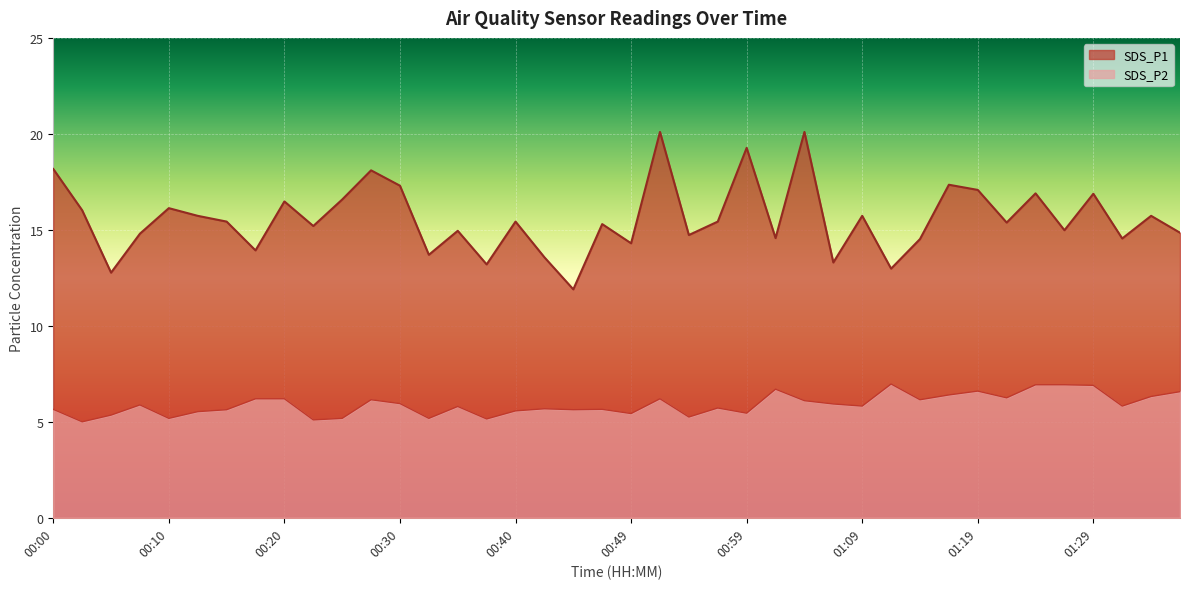

List the labels in order of SDS_P2 value, largest first.

01:12, 01:24, 01:26, 01:29, 01:02, 01:19, 01:36, 01:17, 01:34, 01:22, 00:18, 00:20, 00:52, 00:27, 01:14, 01:04, 00:30, 01:06, 00:08, 01:09, 01:31, 00:35, 00:57, 00:42, 00:00, 00:47, 00:15, 00:44, 00:40, 00:13, 00:59, 00:49, 00:05, 00:54, 00:10, 00:25, 00:32, 00:37, 00:23, 00:03